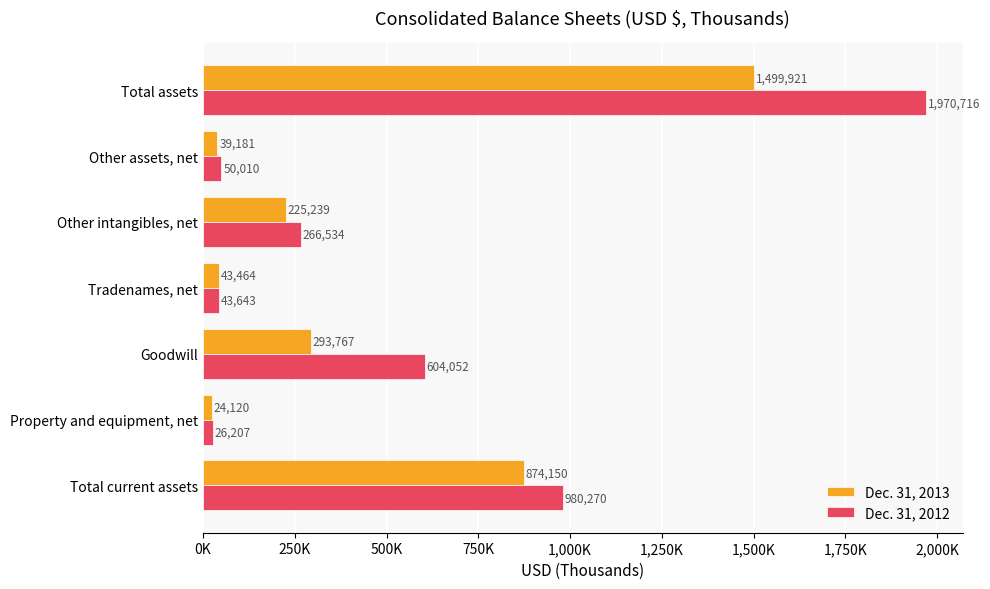

At which category is the sum across all series the highest?

Total assets